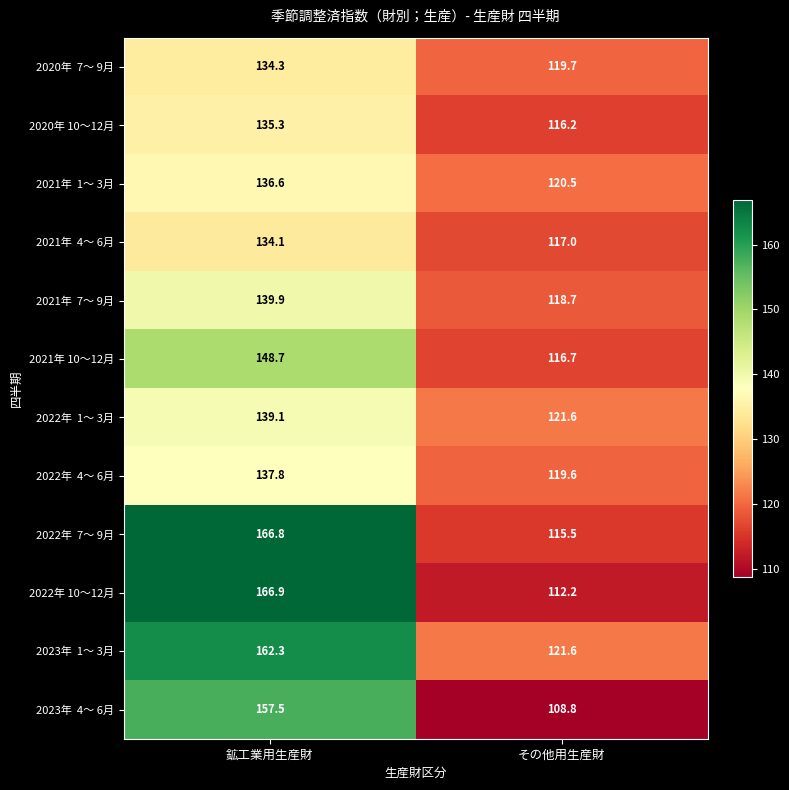

What is the total value across all series at 鉱工業用生産財?

1759.3